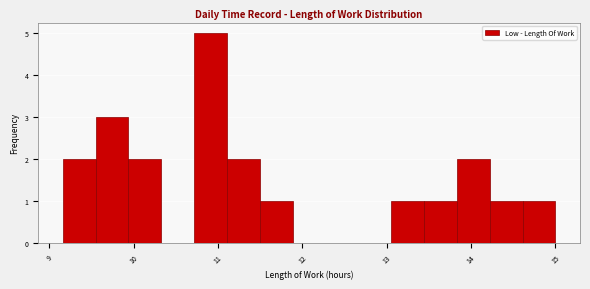

Around what value on the x-axis is the tallest bar? Give the approximate position of its centre, as read against the axis.

10.9